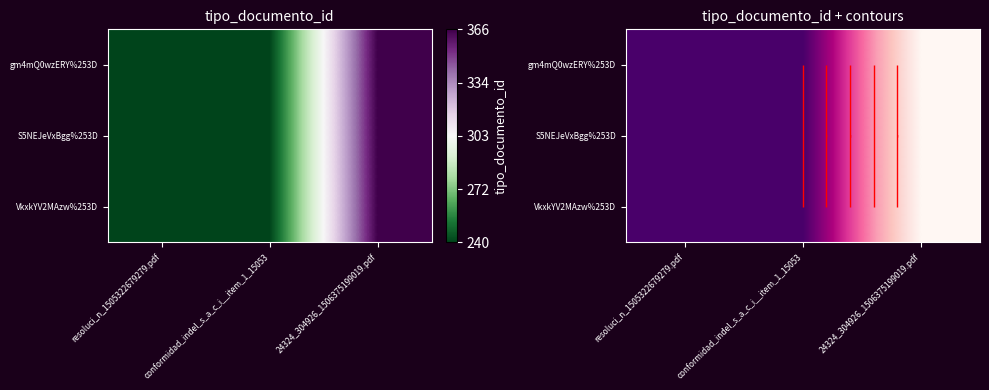

What value does the gm4mQ0wzERY%253D series have at 24324_304926_1506375199019.pdf, to the nearest 5?

365